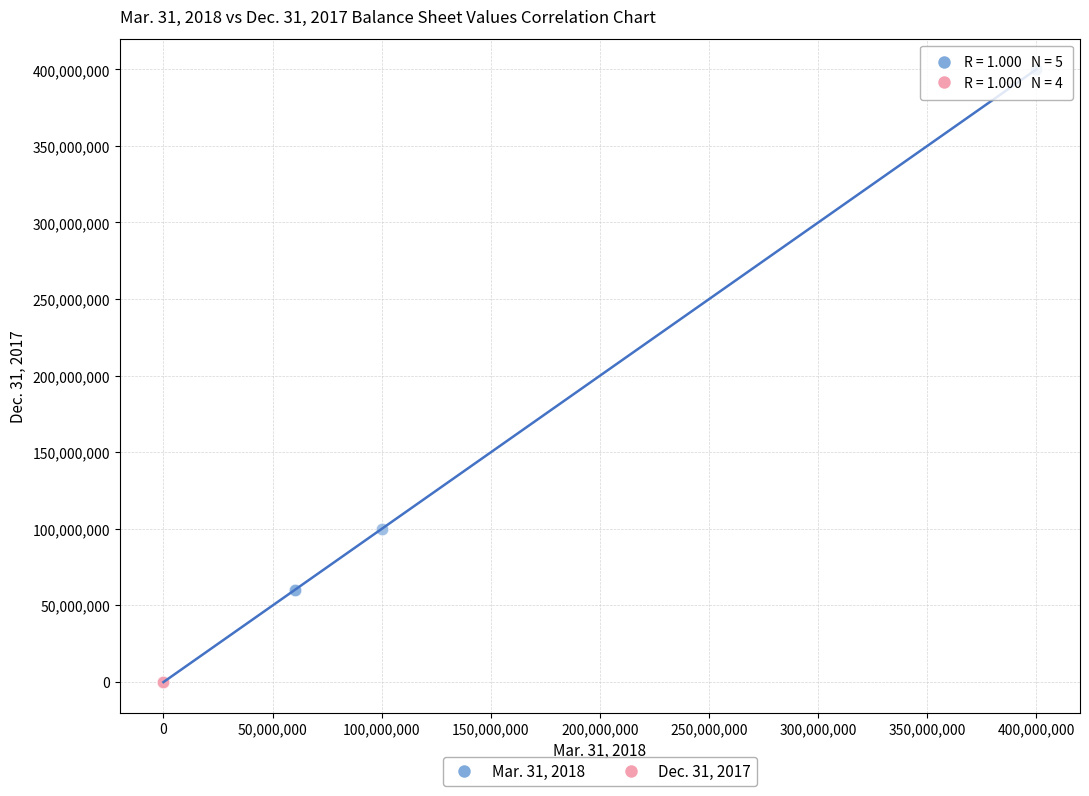

Which series has the largest Y range (max minus min)?

Mar. 31, 2018